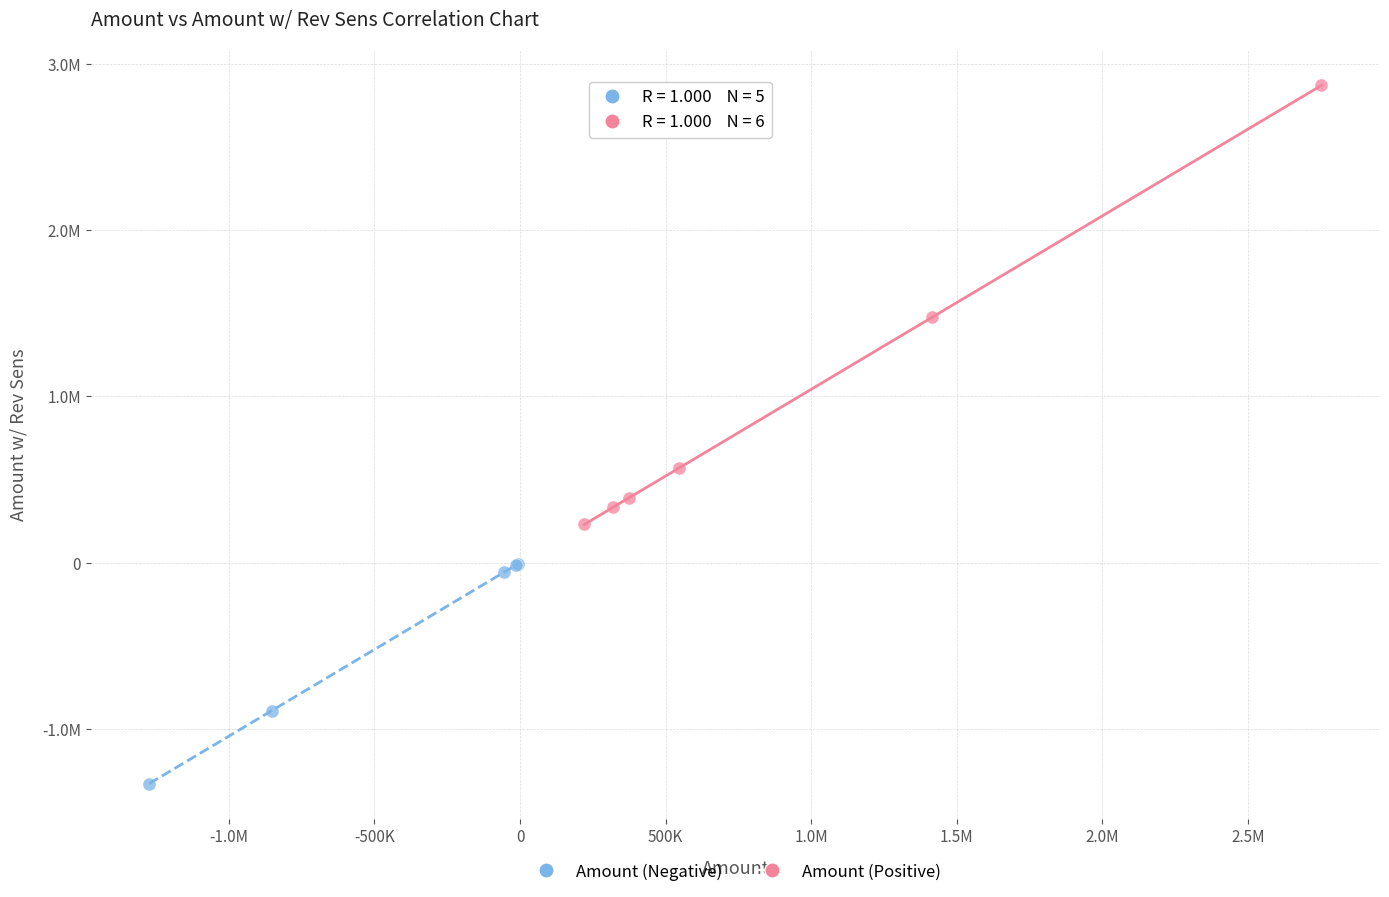

Which series has the largest Y range (max minus min)?

Amount (Positive)